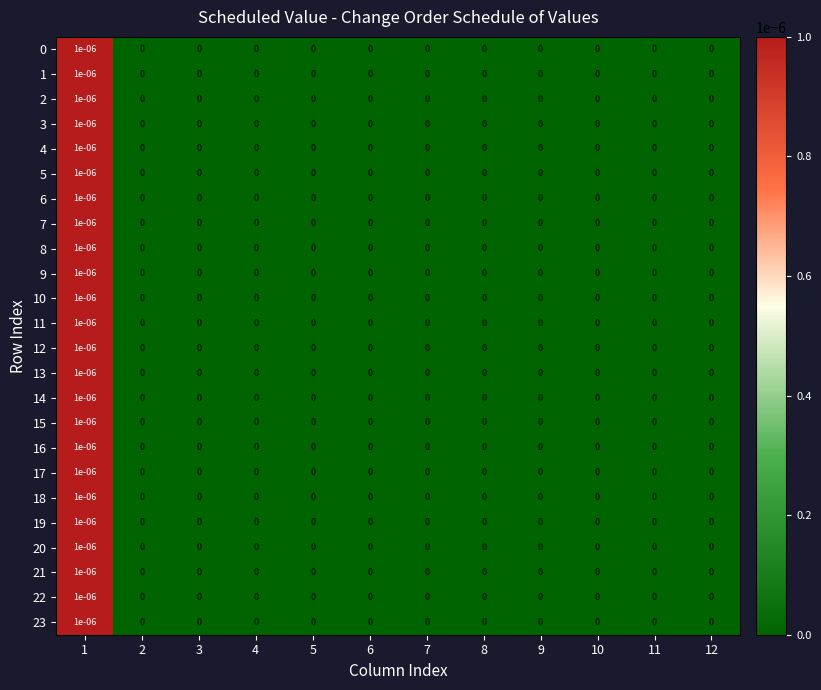

Is it true that 8 equals 0.0 at 5?

True